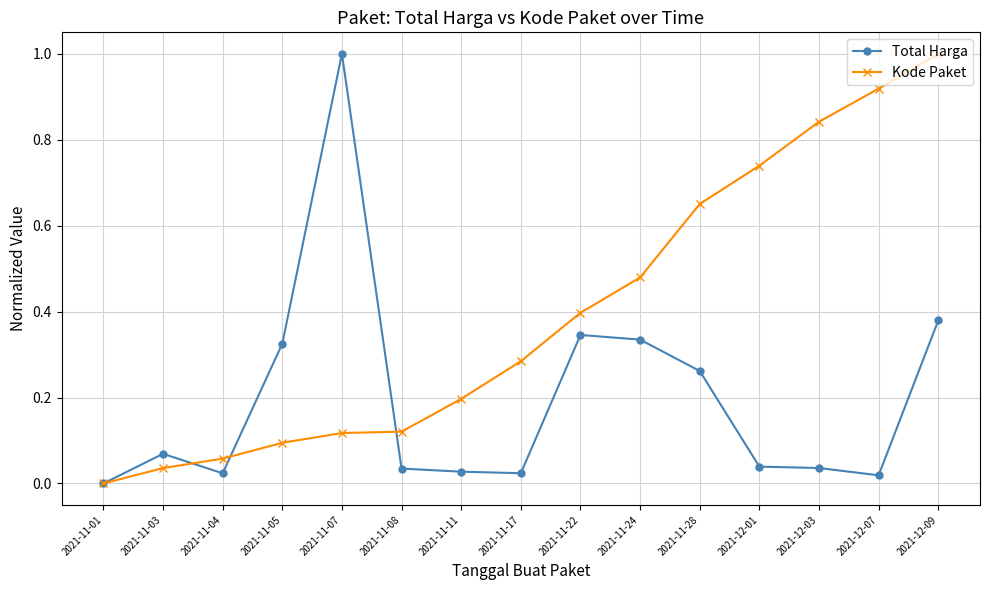

Which label corresponds to the smallest value in the chart?

2021-11-01